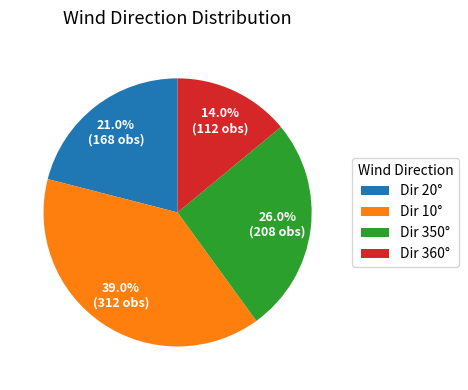

To the nearest percent, what is the difference between the largest and smallest slice percentages?

25%